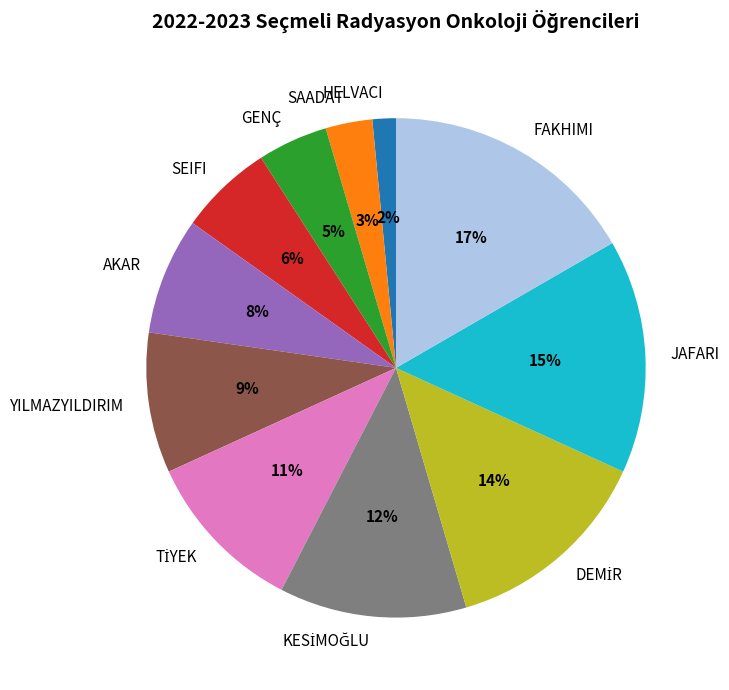

The YILMAZYILDIRIM slice represents 14% of the pie. True or false?

False